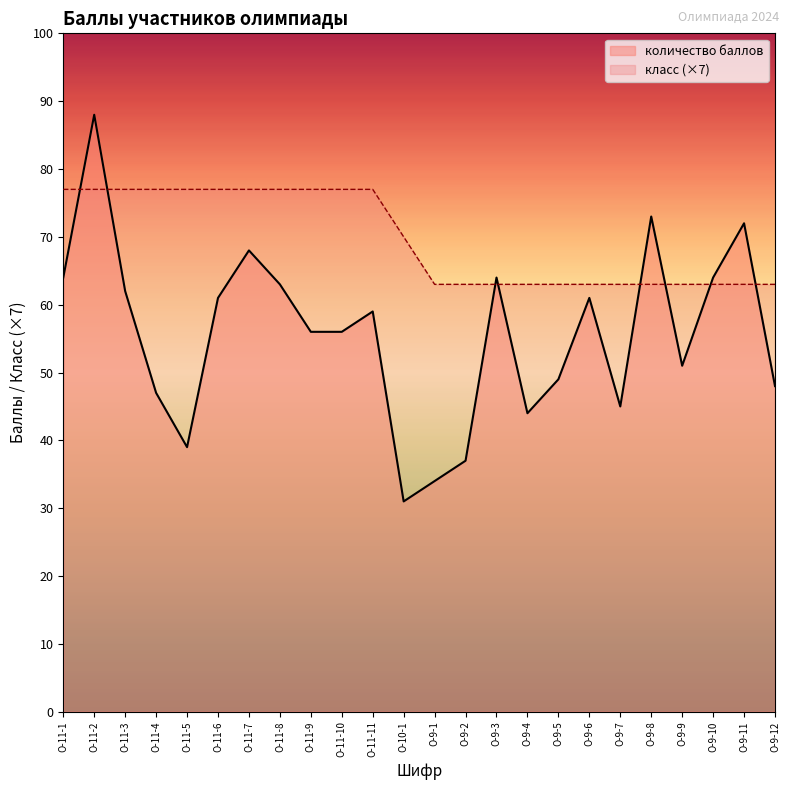

What is the label of the 1st point from the left?

О-11-1